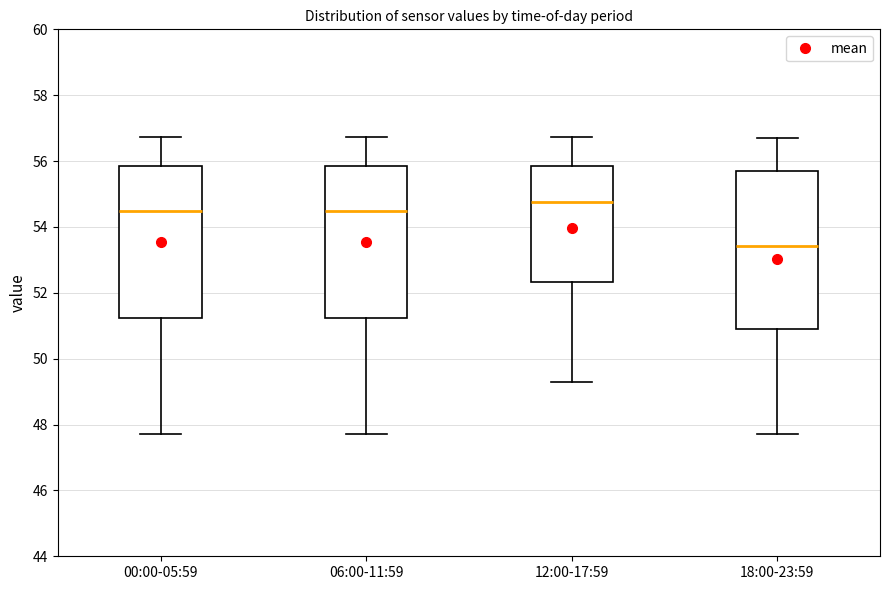

Reading left to right, read every box against the y-axis: the position of its median line, the range the box covers, and the ends of its whiskers. The values are not printed on the chart, so give them approximately, as read against the axis.

00:00-05:59: median 54.4, box 51.2 to 55.8, whiskers 47.8 to 56.8
06:00-11:59: median 54.4, box 51.2 to 55.8, whiskers 47.8 to 56.8
12:00-17:59: median 54.8, box 52.4 to 55.8, whiskers 49.2 to 56.8
18:00-23:59: median 53.4, box 50.8 to 55.6, whiskers 47.8 to 56.6